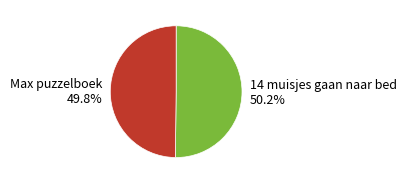

How many segments does this pie chart have?

2